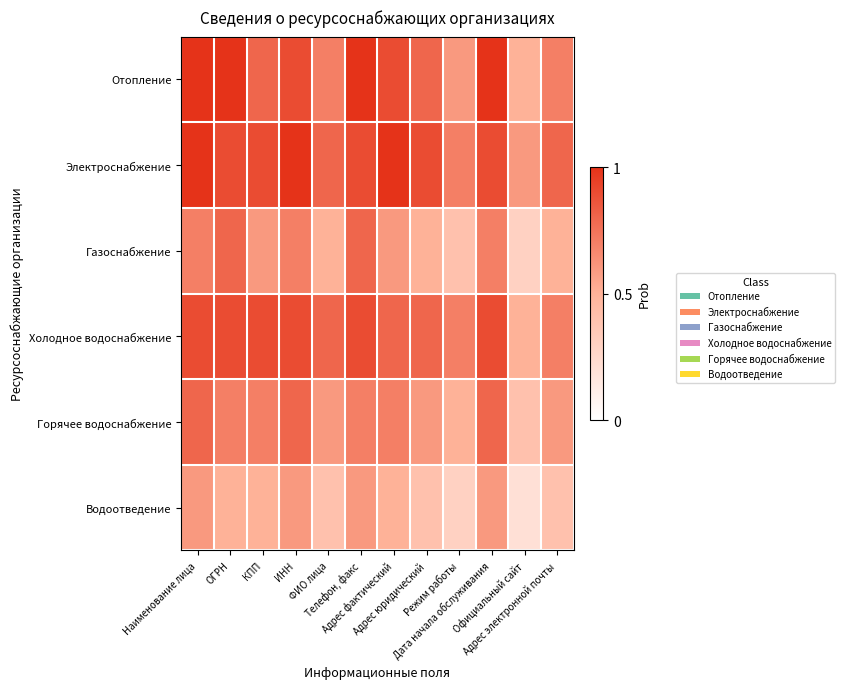

Which series has the largest total across all categories?

Электроснабжение